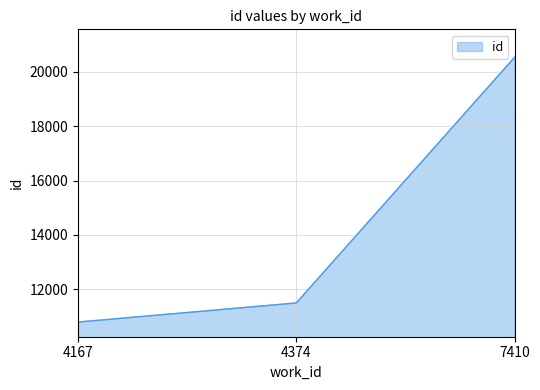

Which label corresponds to the smallest value in the chart?

4167